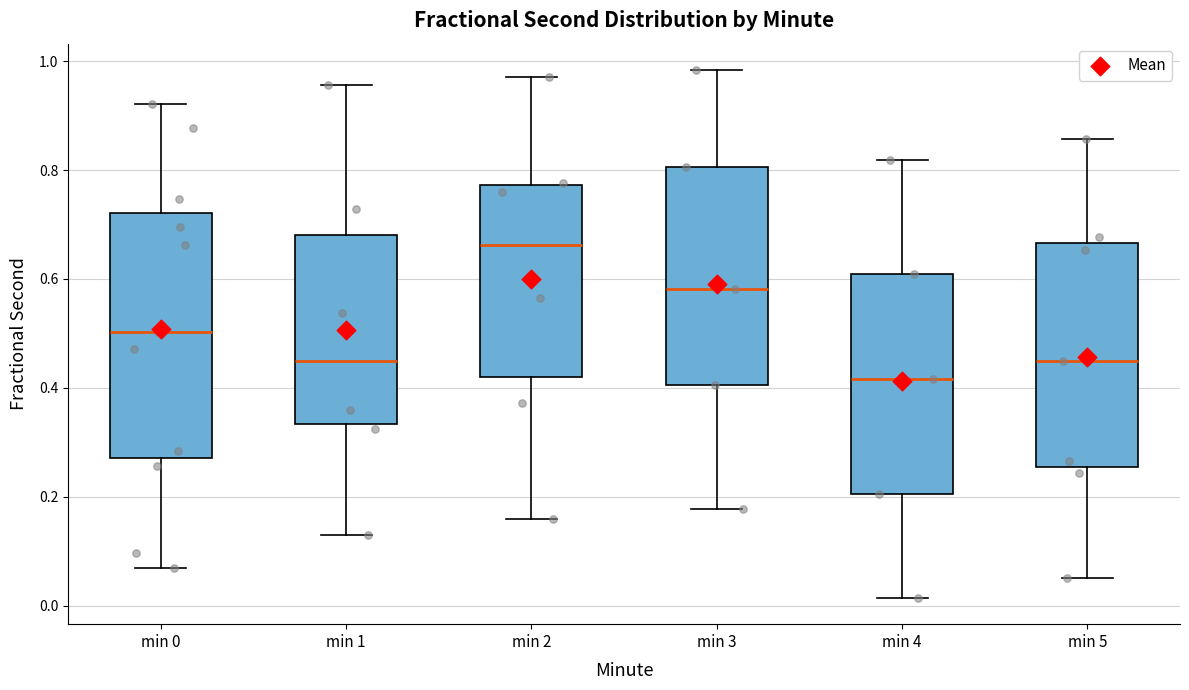

Reading left to right, transcribe this box plot: for each box, give where its median line is, the range the box spans, and where its two whiskers end, as read against the y-axis. The values are not printed on the chart, so give them approximately, as read against the axis.

min 0: median 0.50, box 0.28 to 0.72, whiskers 0.06 to 0.92
min 1: median 0.44, box 0.34 to 0.68, whiskers 0.12 to 0.96
min 2: median 0.66, box 0.42 to 0.78, whiskers 0.16 to 0.98
min 3: median 0.58, box 0.40 to 0.80, whiskers 0.18 to 0.98
min 4: median 0.42, box 0.20 to 0.62, whiskers 0.02 to 0.82
min 5: median 0.46, box 0.26 to 0.66, whiskers 0.06 to 0.86